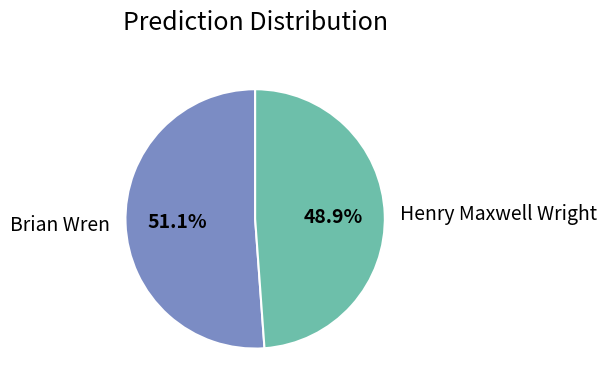

Between Henry Maxwell Wright and Brian Wren, which is larger?

Brian Wren